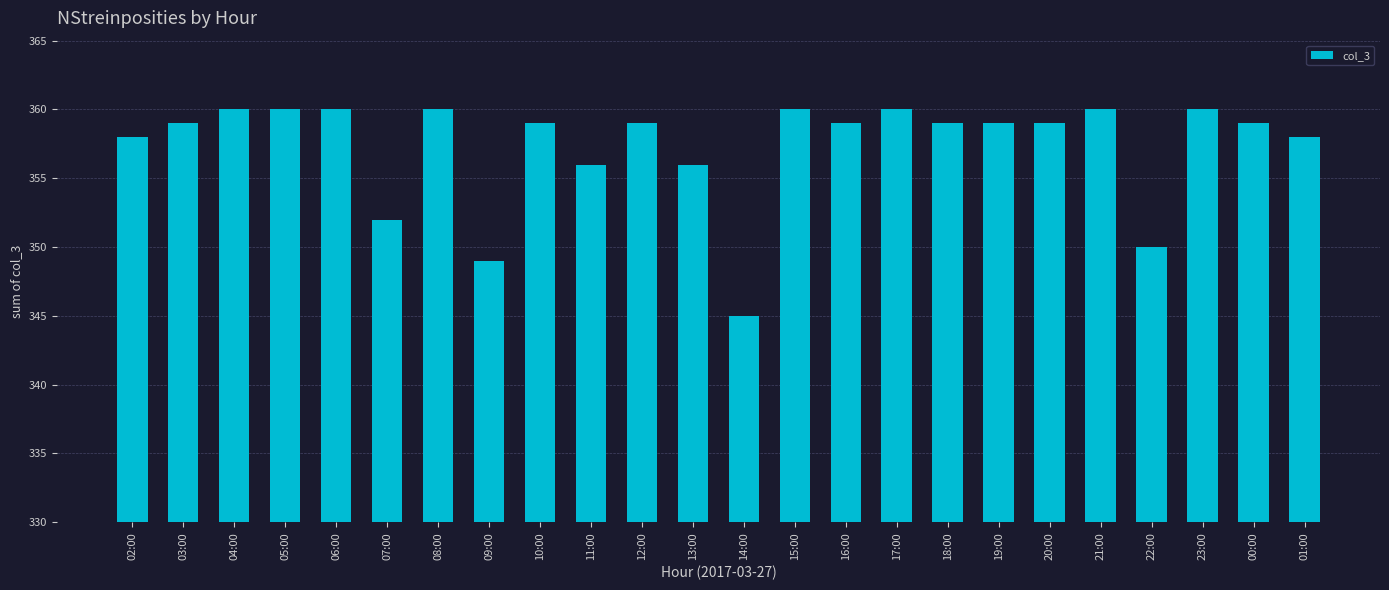

Which category has the lowest value across all series?

14:00